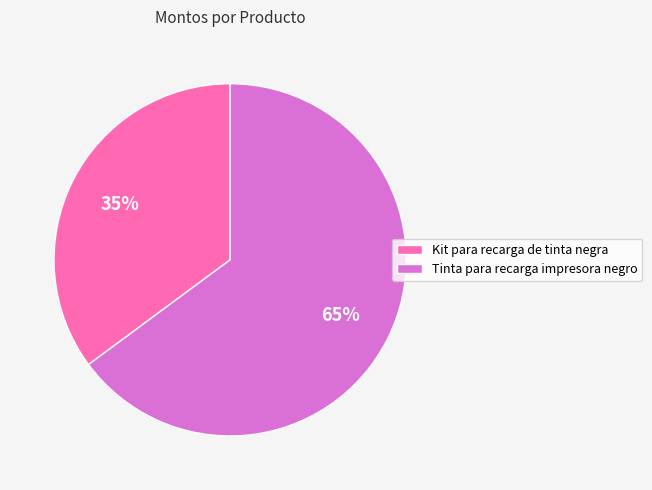

Approximately how many times larger is the value at Kit para recarga de tinta negra compared to Tinta para recarga impresora negro?

0.5